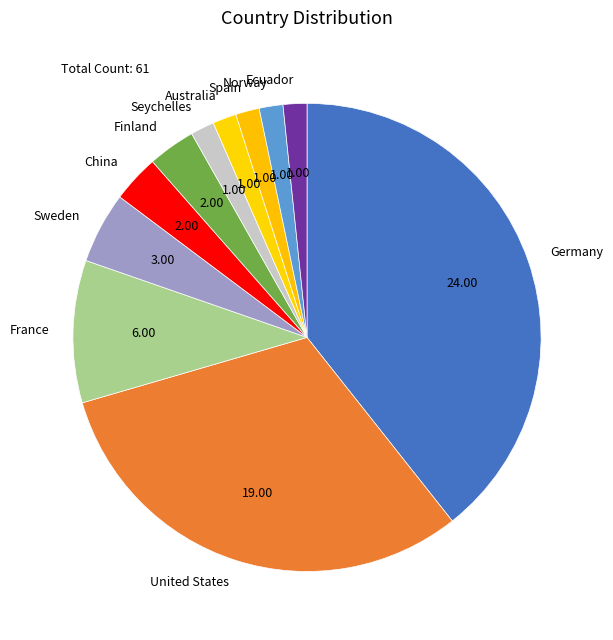

Does any single category account for the majority?

No